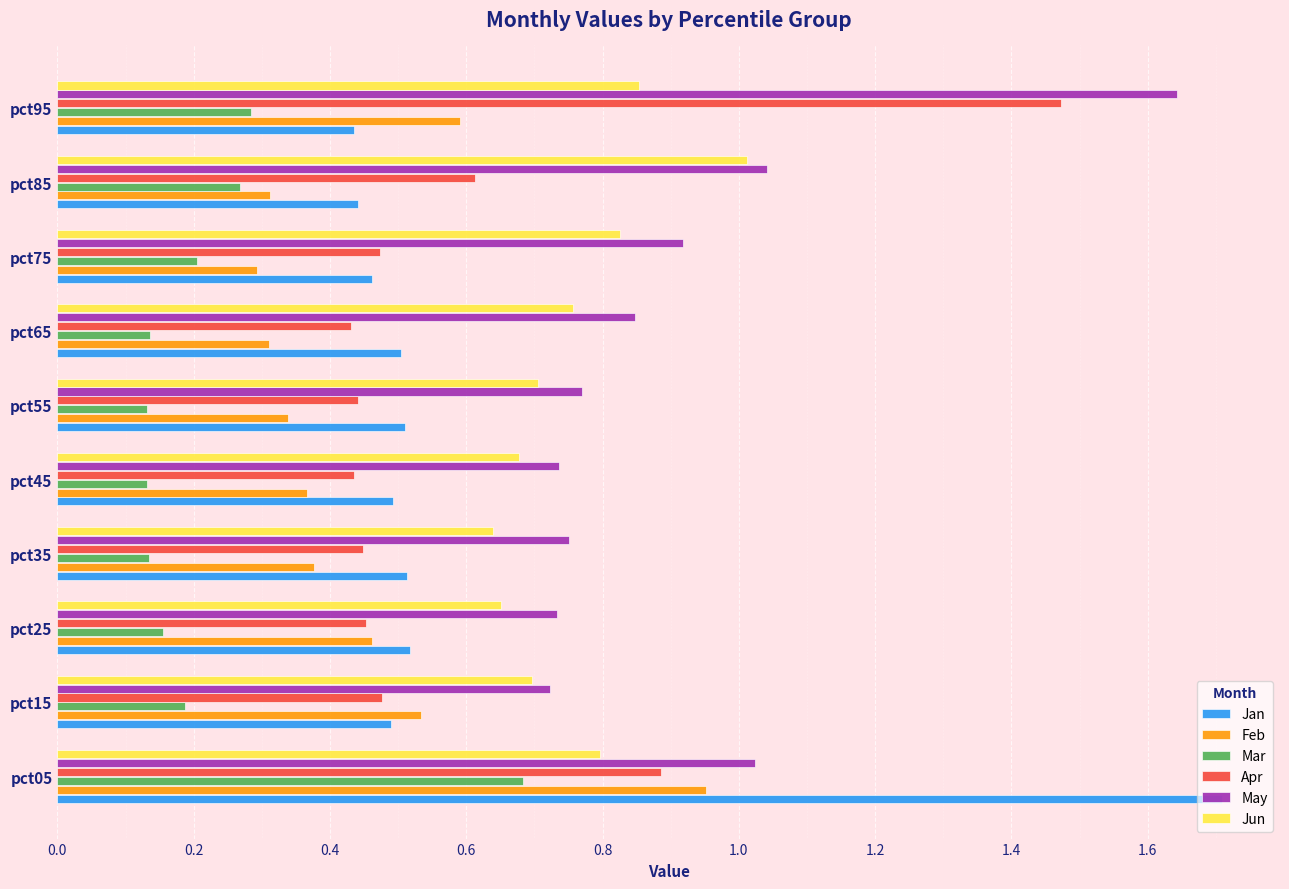

Which series has the largest total across all categories?

May